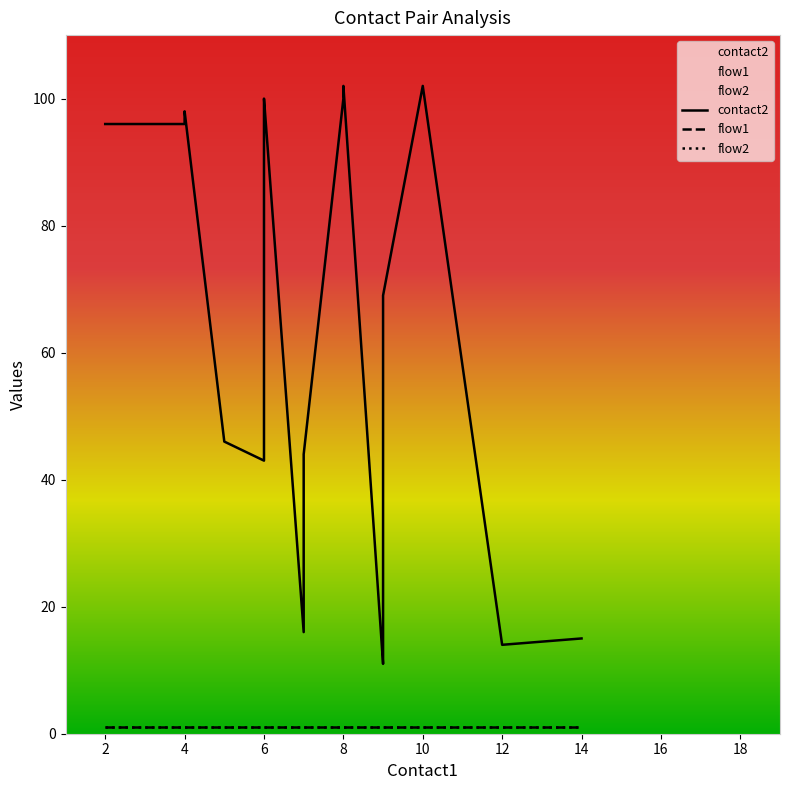

What is the value of the flow2 point at the 13th from the left?

1